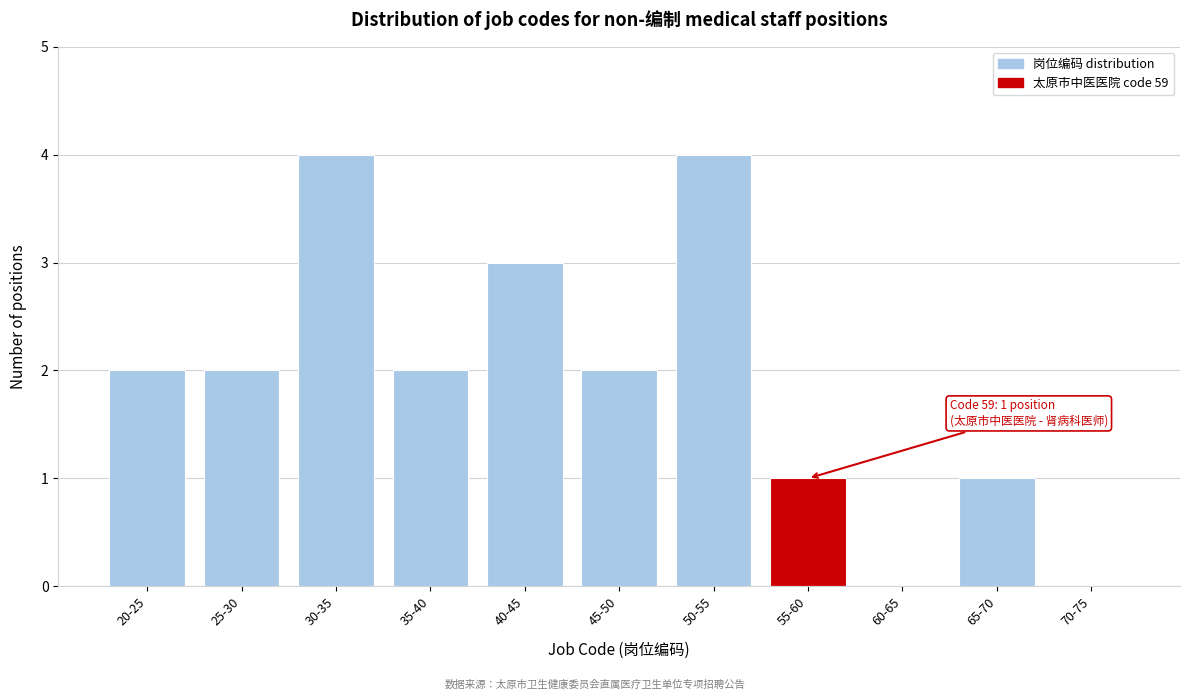

Reading left to right, transcribe all the data shown in this chart.

20-25=2	25-30=2	30-35=4	35-40=2	40-45=3	45-50=2	50-55=4	55-60=1	60-65=0	65-70=1	70-75=0